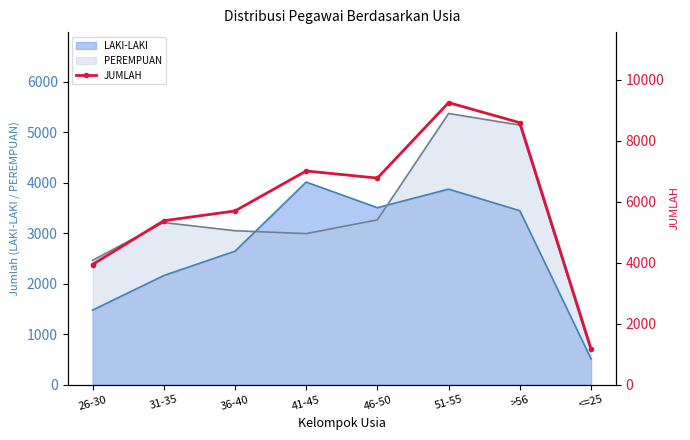

What is the label of the 2nd point from the right?

>56